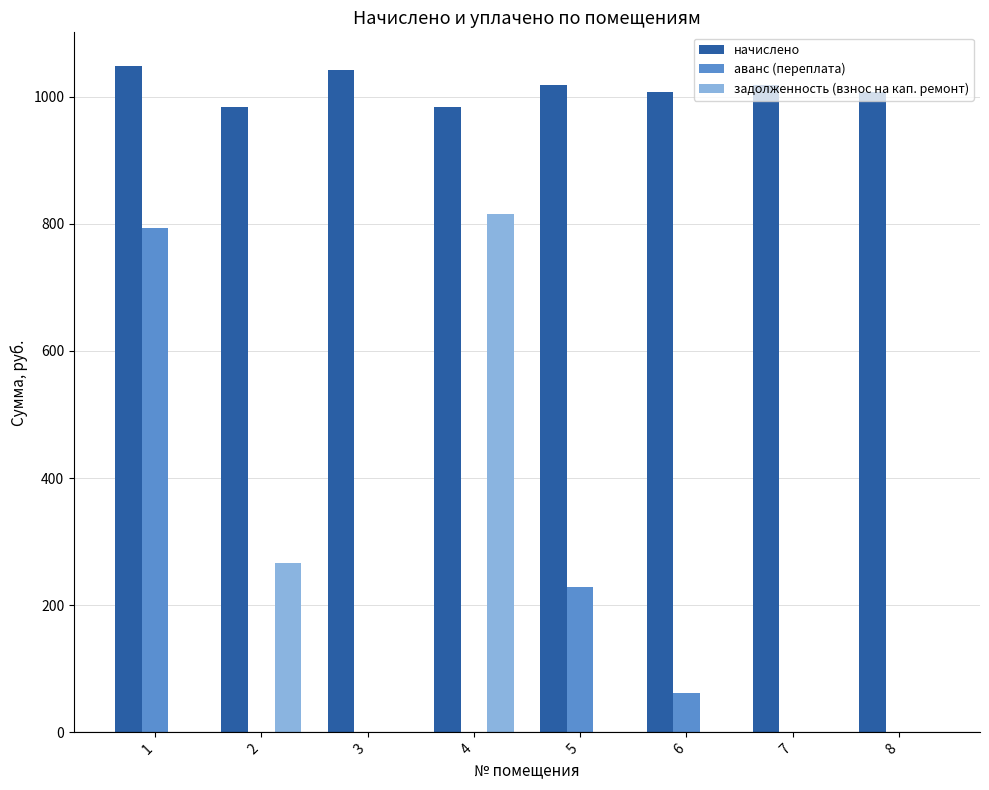

What is the sum of the аванс (переплата) values at 1 and 4?

792.7